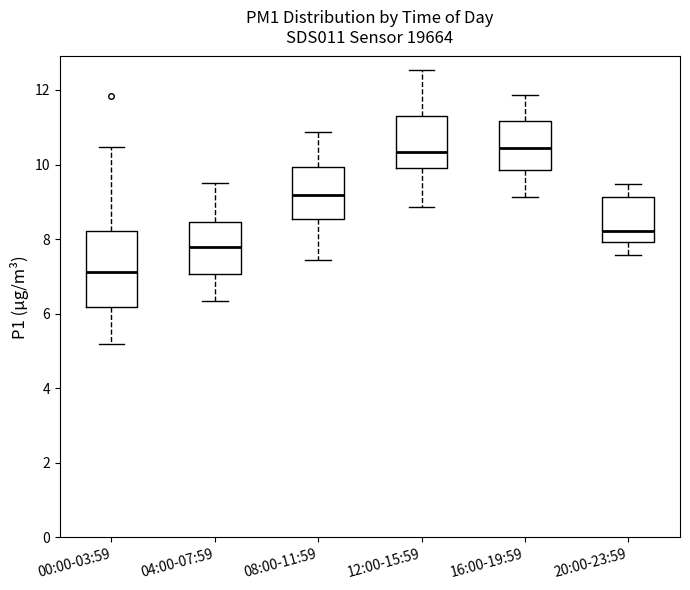

Reading left to right, transcribe this box plot: for each box, give where its median line is, the range the box spans, and where its two whiskers end, as read against the y-axis. The values are not printed on the chart, so give them approximately, as read against the axis.

00:00-03:59: median 7.2, box 6.2 to 8.2, whiskers 5.2 to 10.4
04:00-07:59: median 7.8, box 7.0 to 8.4, whiskers 6.4 to 9.6
08:00-11:59: median 9.2, box 8.6 to 10.0, whiskers 7.4 to 10.8
12:00-15:59: median 10.4, box 10.0 to 11.4, whiskers 8.8 to 12.6
16:00-19:59: median 10.4, box 9.8 to 11.2, whiskers 9.2 to 11.8
20:00-23:59: median 8.2, box 8.0 to 9.2, whiskers 7.6 to 9.4